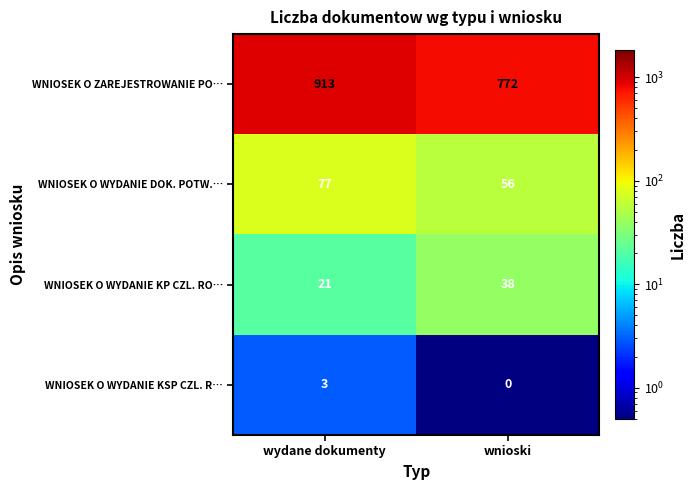

Which category has the highest value across all series?

wydane dokumenty